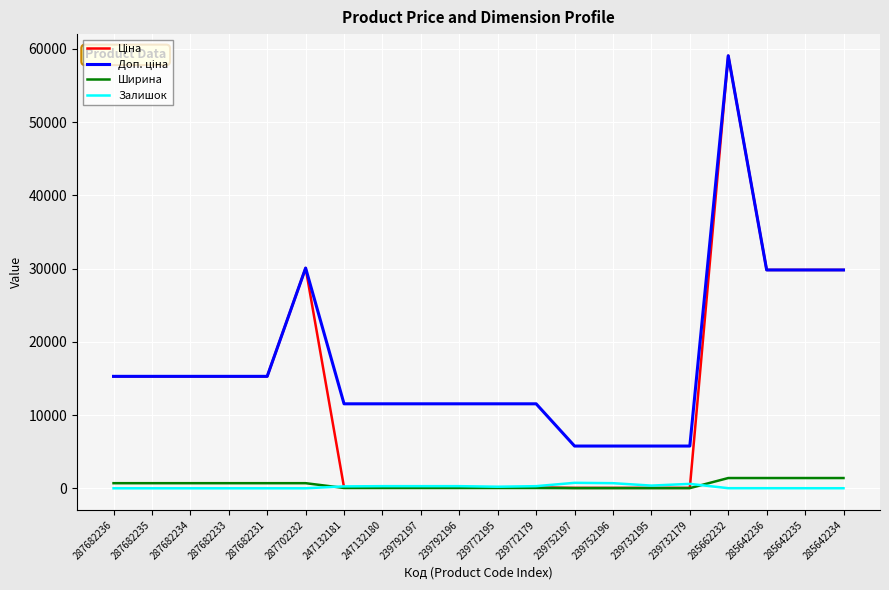

At which category is the sum across all series the highest?

285662232